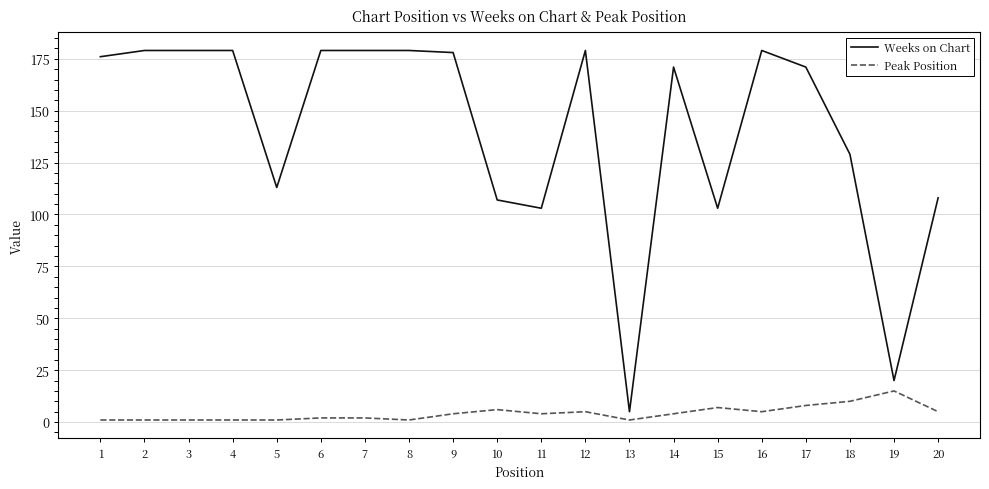

Reading right to left, list all the values displayed in this chart.

Weeks on Chart: 108	20	129	171	179	103	171	5	179	103	107	178	179	179	179	113	179	179	179	176
Peak Position: 5	15	10	8	5	7	4	1	5	4	6	4	1	2	2	1	1	1	1	1